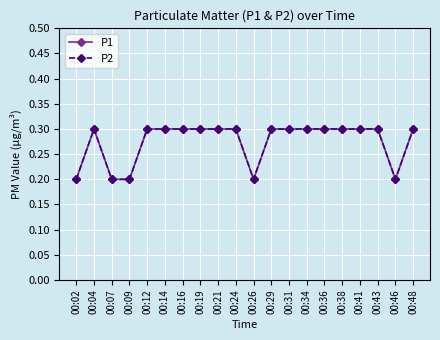

Is it true that P1 equals 0.3 at 00:19?

True